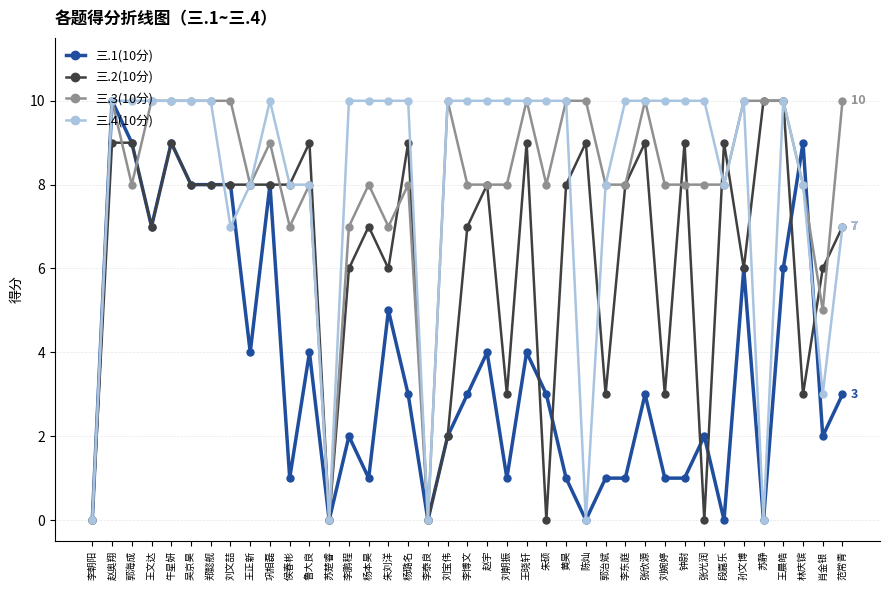

What is the maximum value shown in the chart?

10